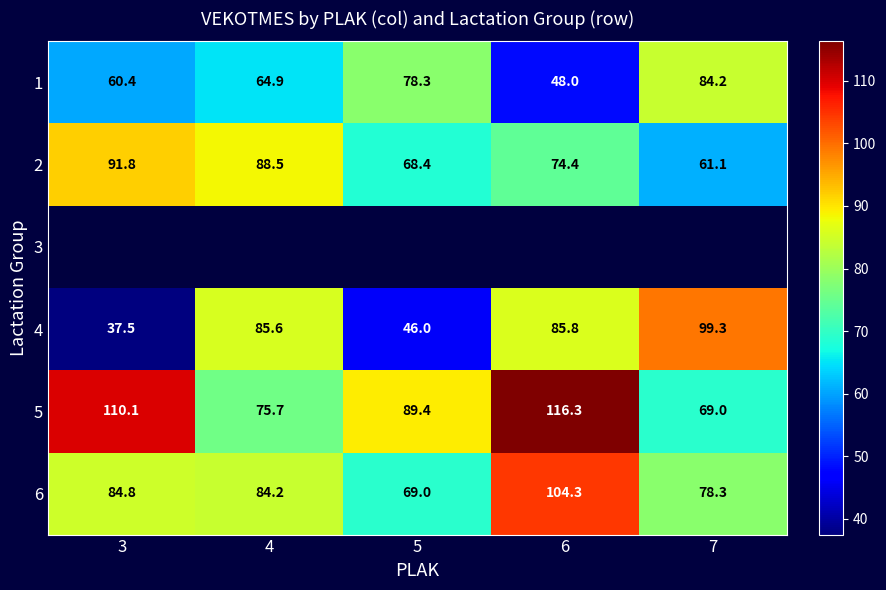

How many data points in 1 are above 64?

3